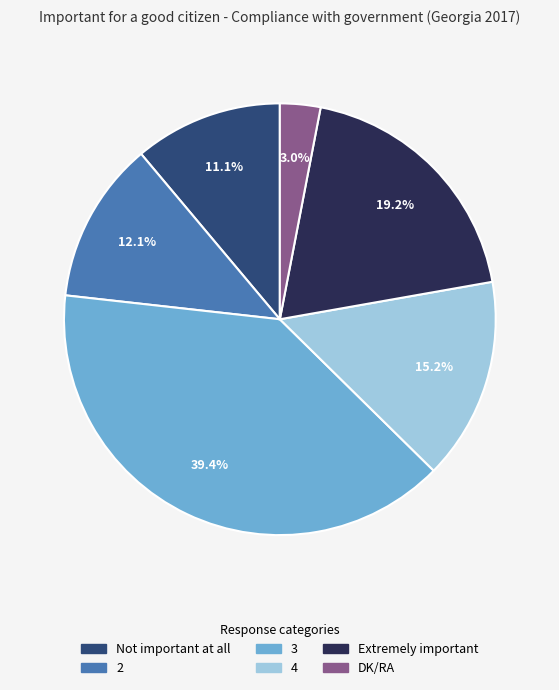

Which category has the biggest portion of the pie?

3